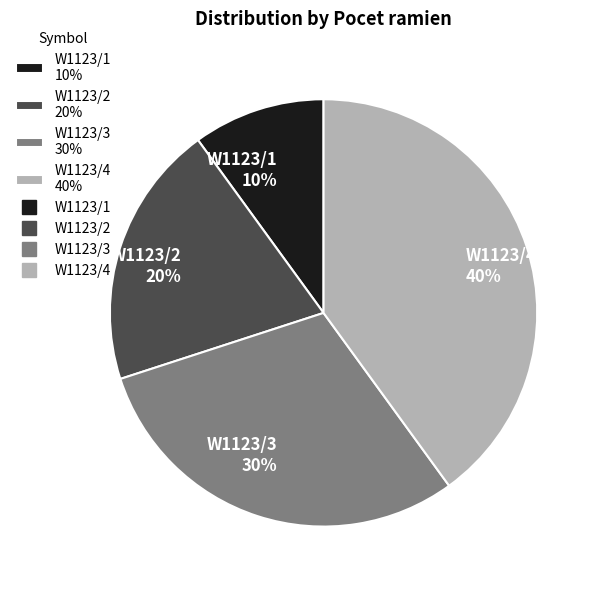

What is the smallest slice in the pie chart?

W1123/1